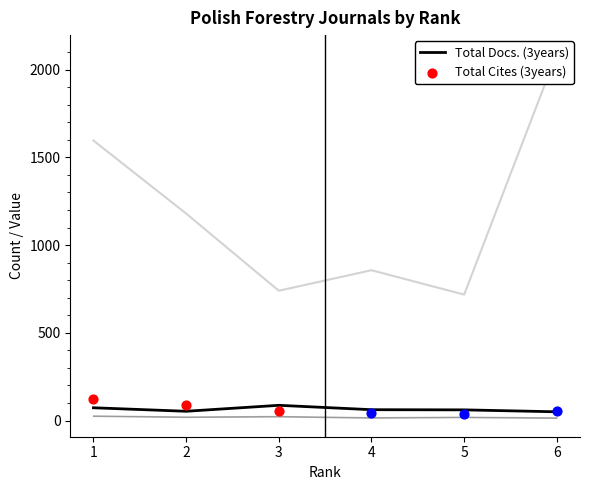

What is the total value across all series at 1?

1692